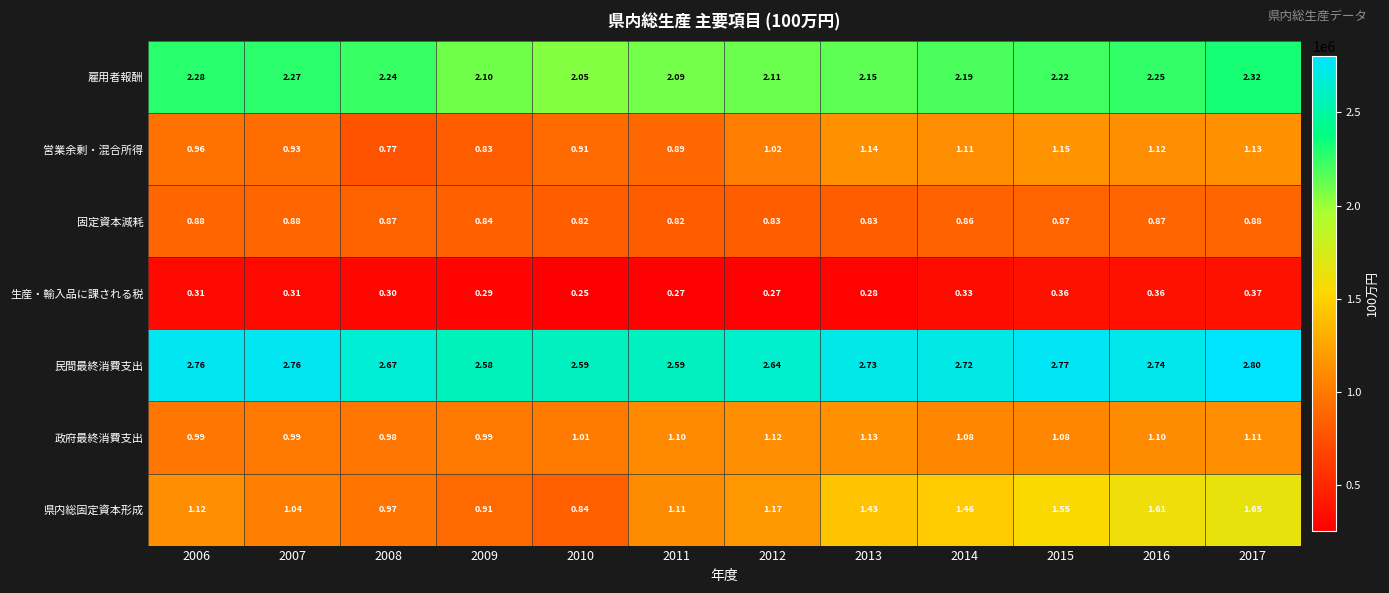

How many values in the 政府最終消費支出 series exceed 1?

8